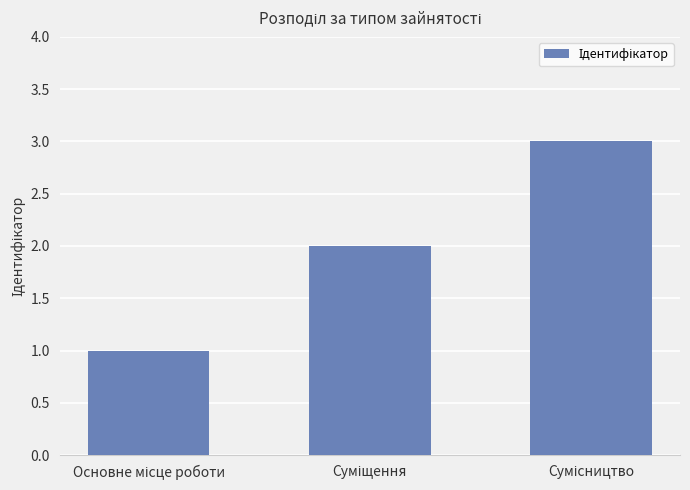

How many bars are there in total?

3